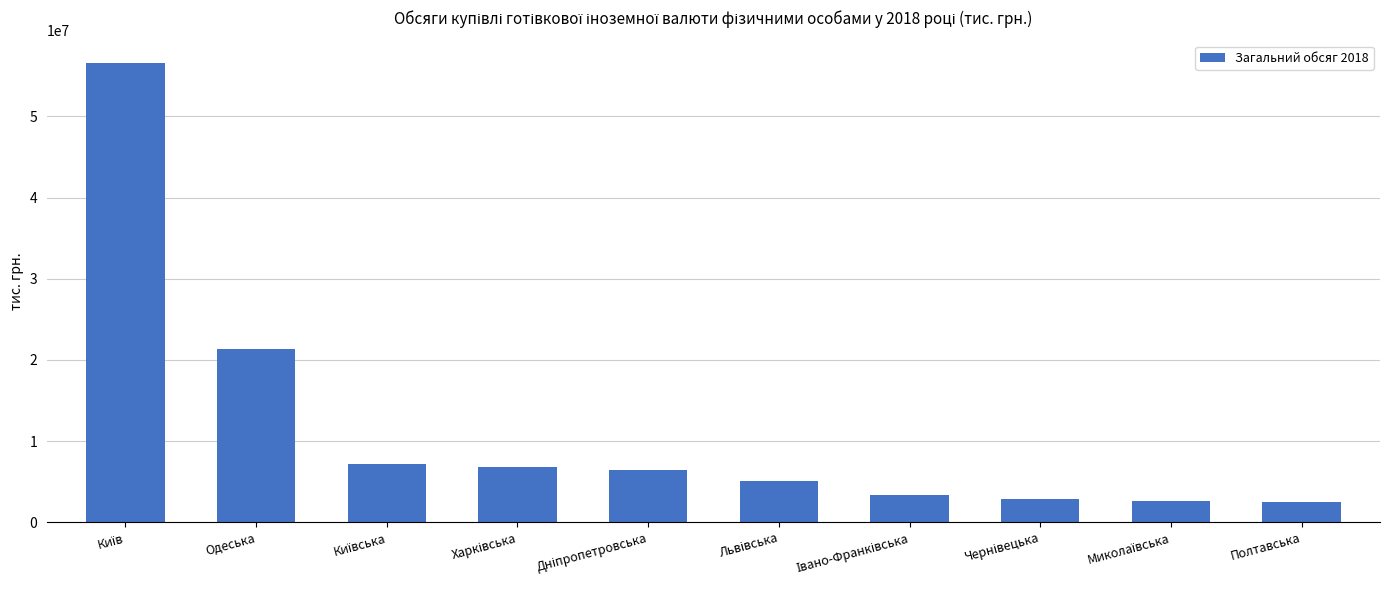

Read the value at Одеська.

21293229.3